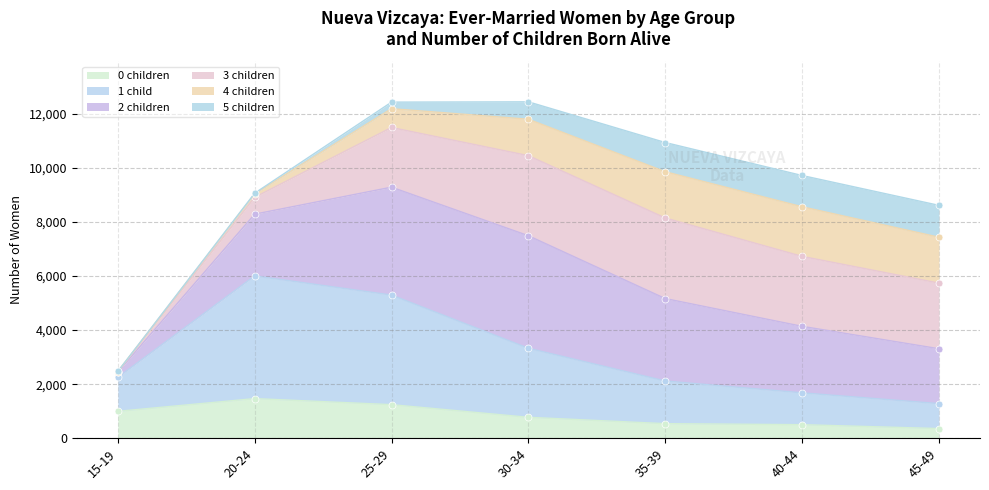

The value of 0 children at 30-34 is 774. True or false?

True